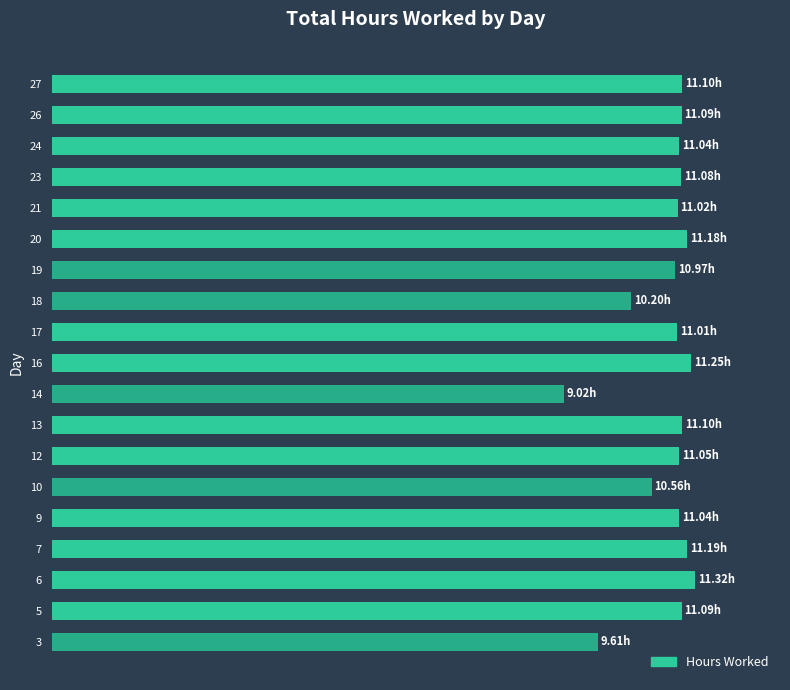

Are the bars horizontal?

Yes